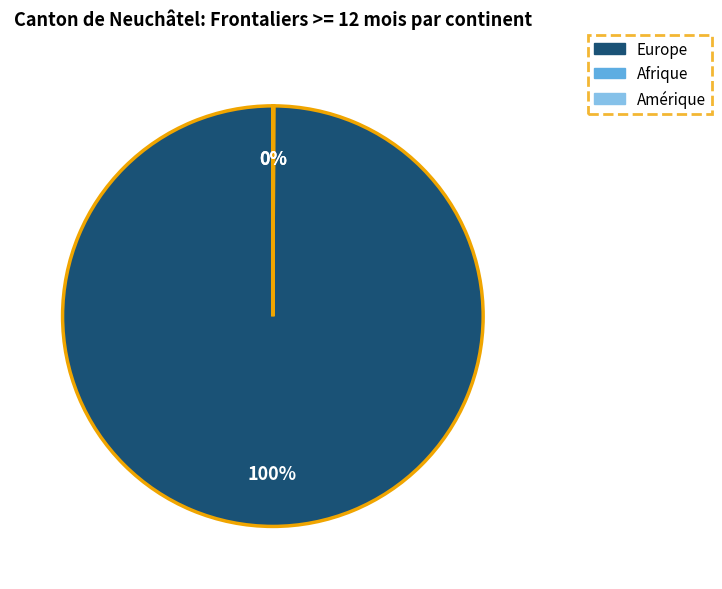

To the nearest percent, what is the difference between the largest and smallest slice percentages?

100%